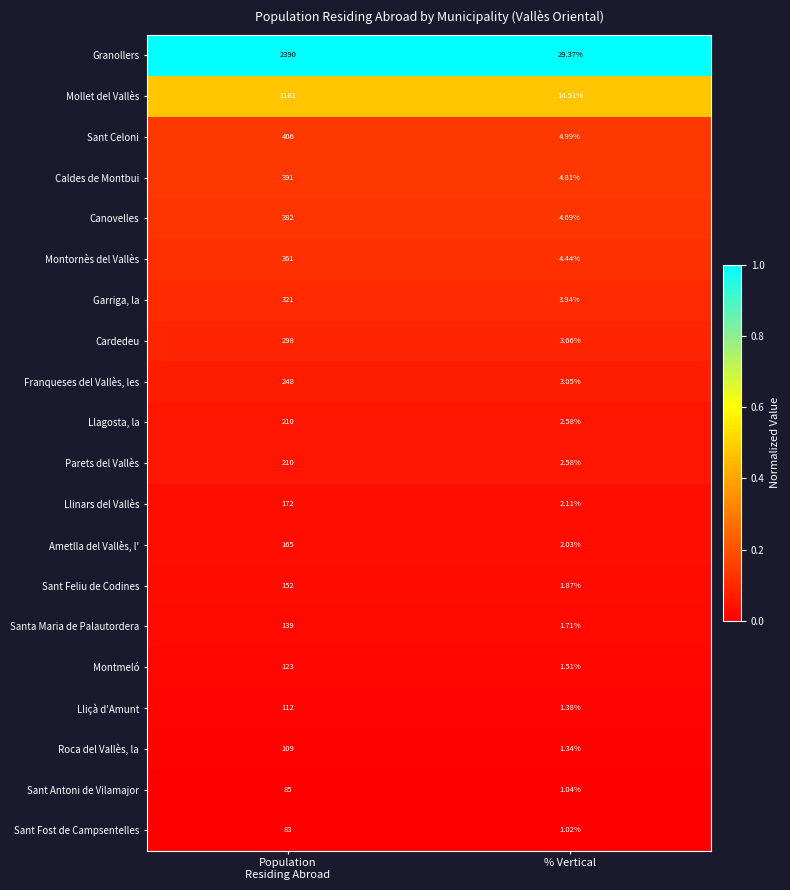

Where is Montmeló nearest to the value 62?

% Vertical